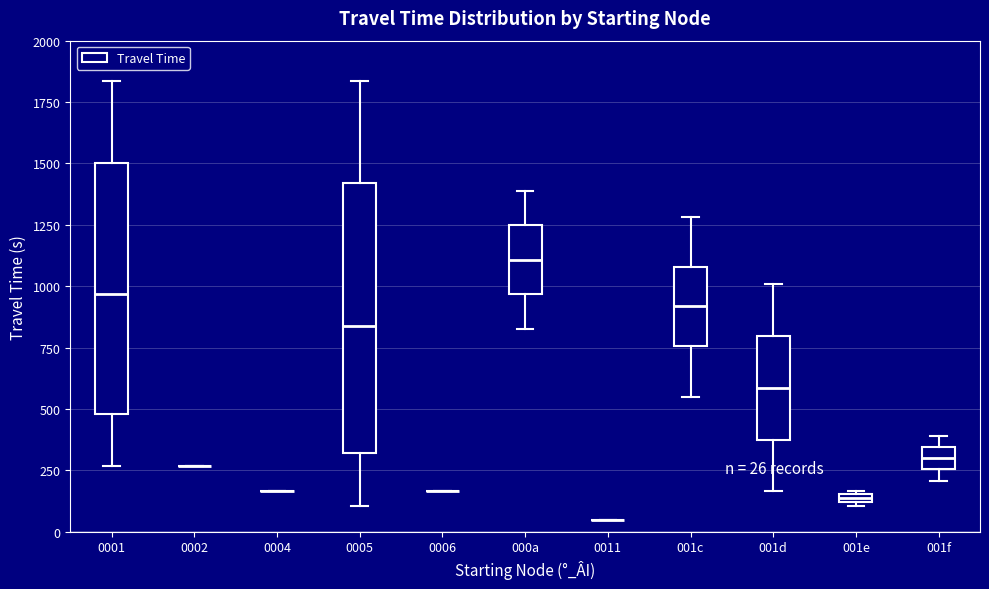

Comparing the boxes themselves (not the whiskers), which one is the tallest?

0005